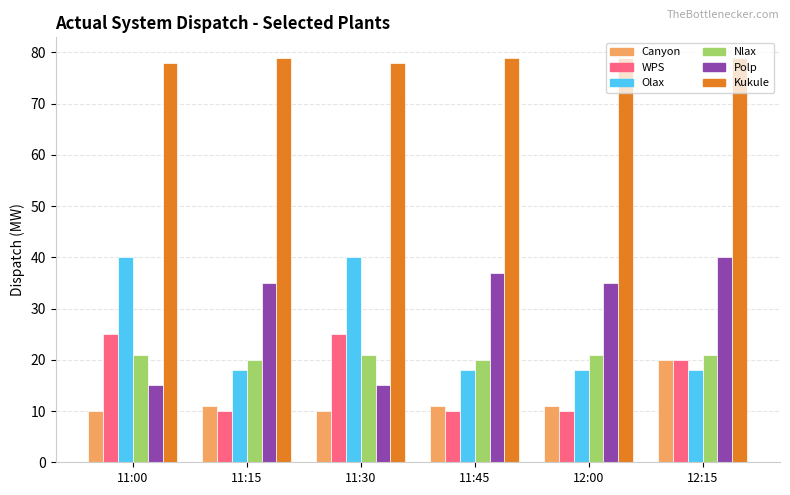

Which series has the widest spread of values?

Polp